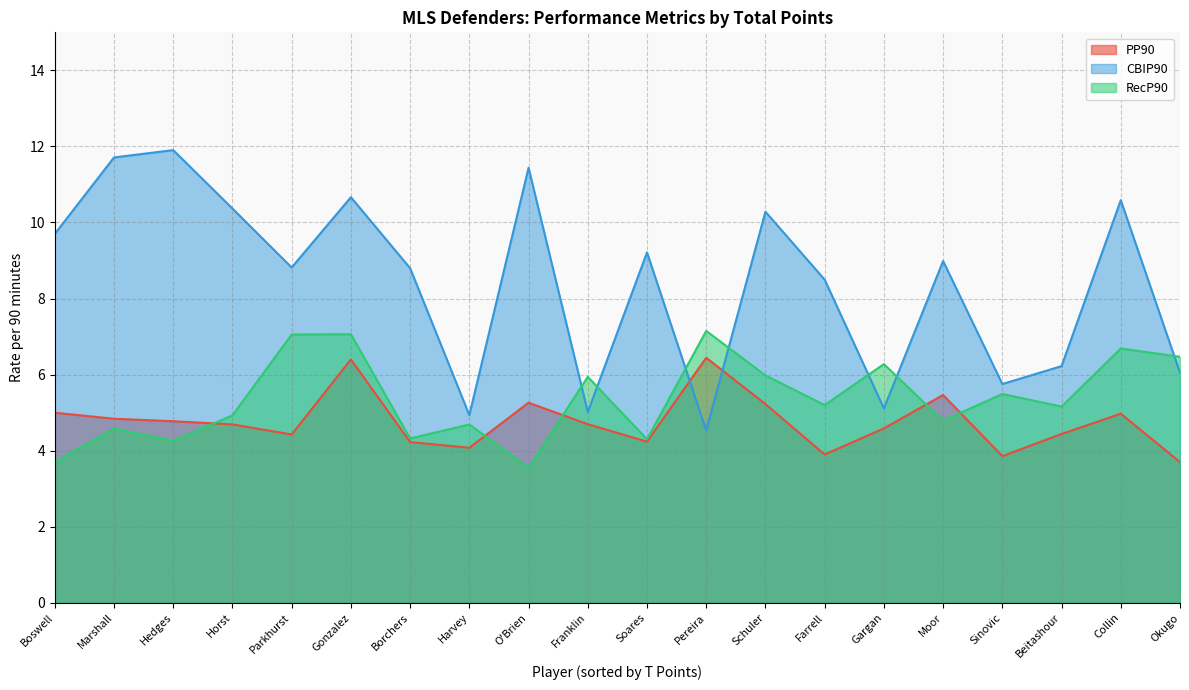

Which series has the largest range (max minus min)?

CBIP90